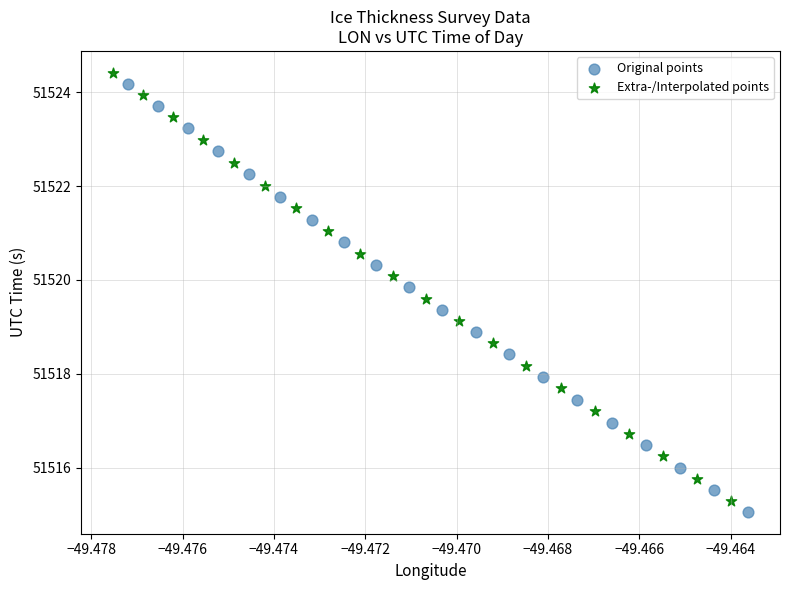

Which series has the largest Y range (max minus min)?

Original points